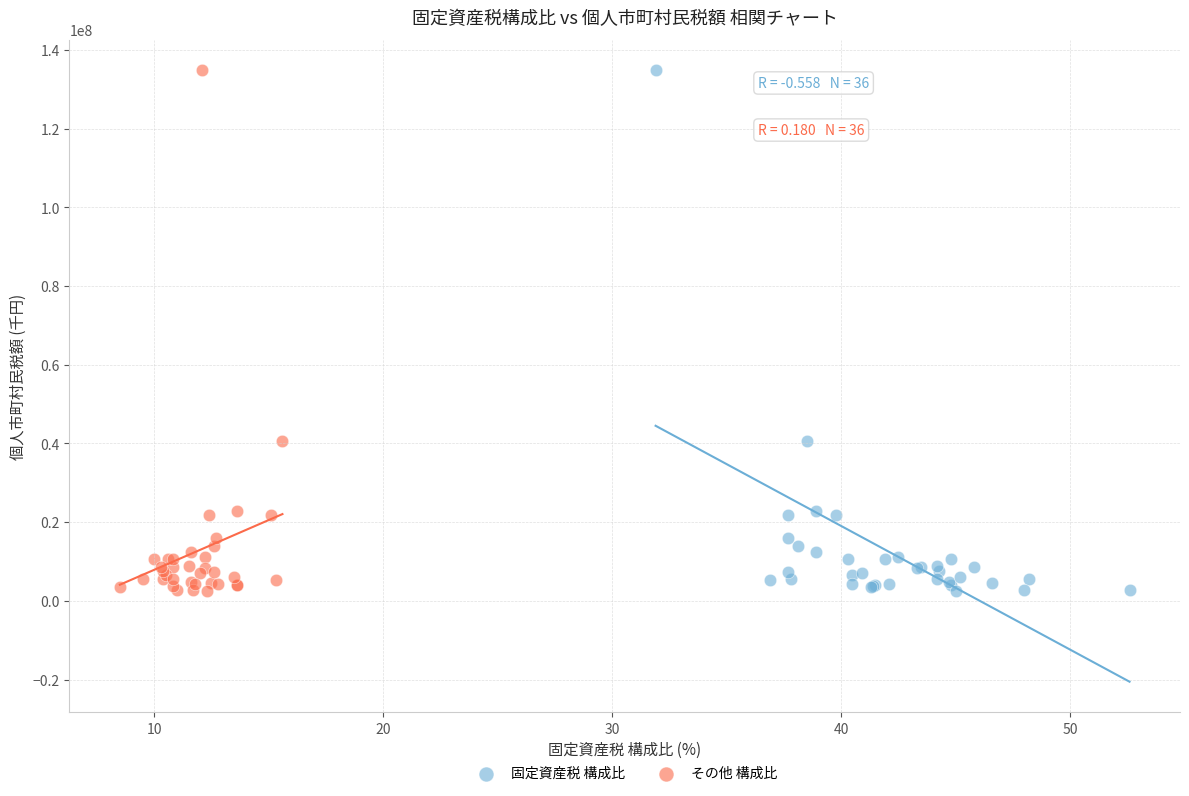

What are all the series names shown in the legend?

固定資産税 構成比, その他 構成比